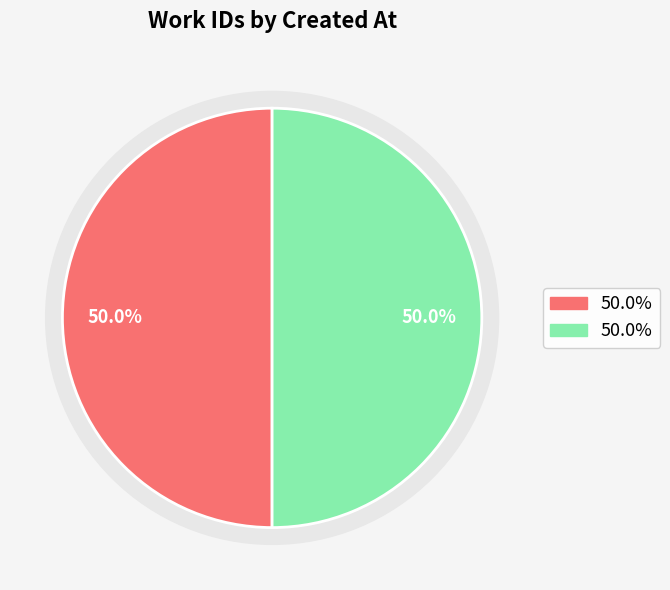

To the nearest percent, what portion does 2013-06-17 19:22:01 UTC represent?

50%